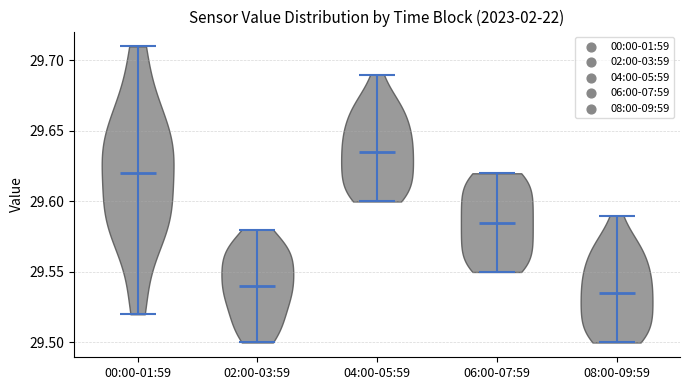

Which violin has the highest median line?

04:00-05:59